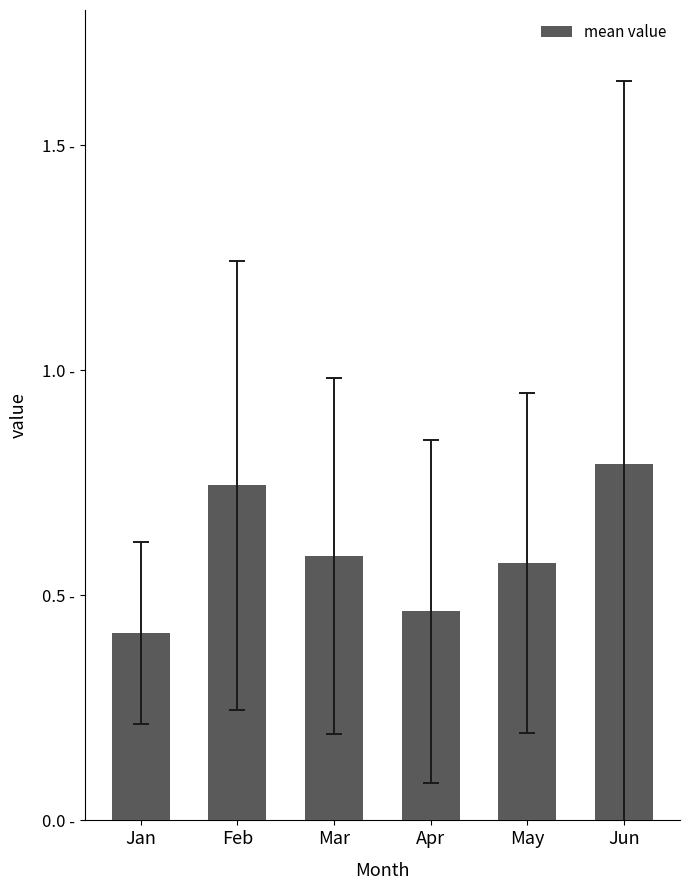

The chart shows a value of 0.7 at Jan. True or false?

False